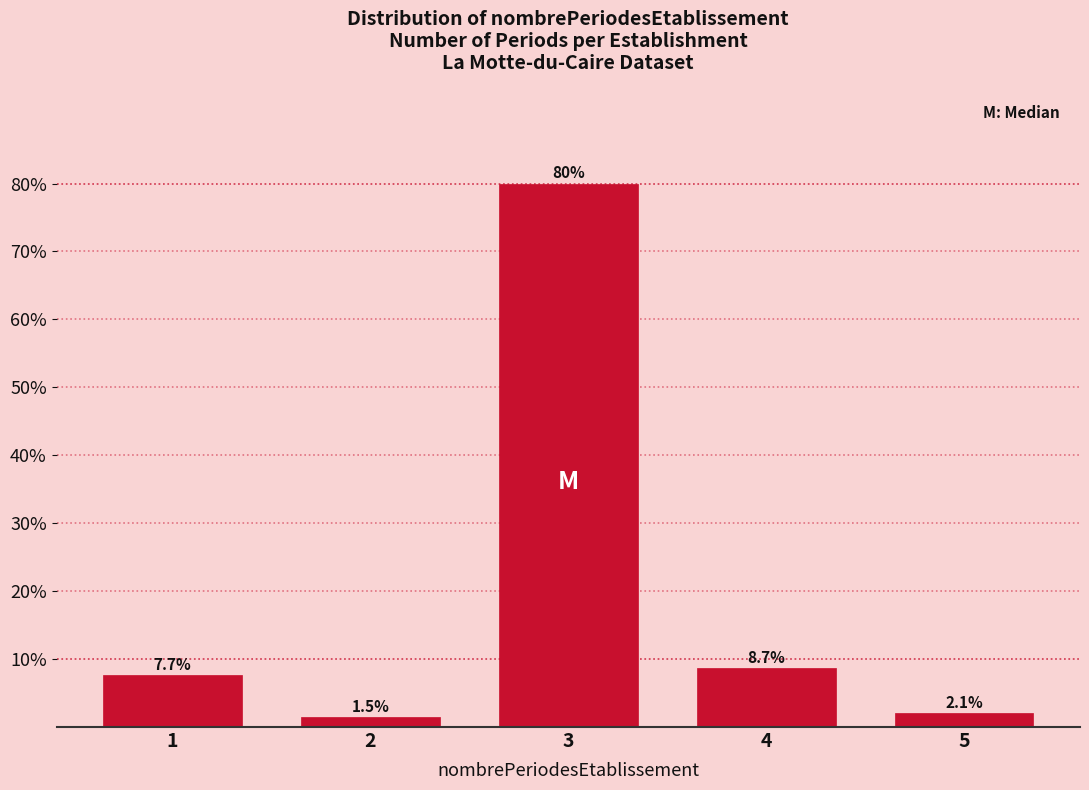

Reading right to left, what are all the values shown in this chart?

5=2.1	4=8.7	3=80.0	2=1.5	1=7.7